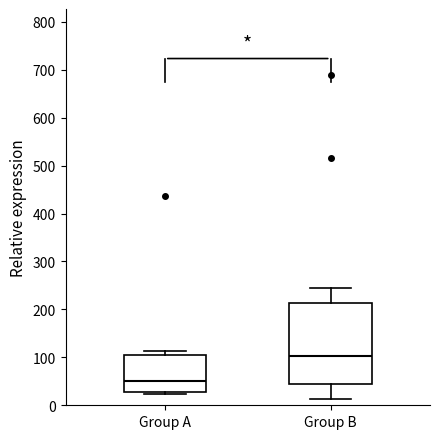

Reading left to right, transcribe this box plot: for each box, give where its median line is, the range the box spans, and where its two whiskers end, as read against the y-axis. The values are not printed on the chart, so give them approximately, as read against the axis.

Group A: median 50, box 30 to 100, whiskers 20 to 110
Group B: median 100, box 40 to 210, whiskers 10 to 250